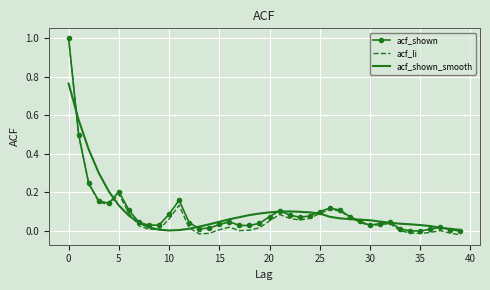

What is the maximum value shown in the chart?

1.0